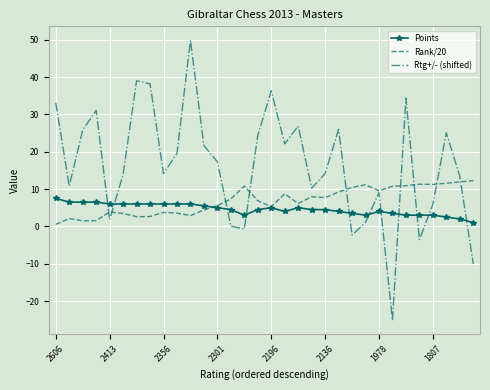

Which series has the largest total across all categories?

Rtg+/- (shifted)